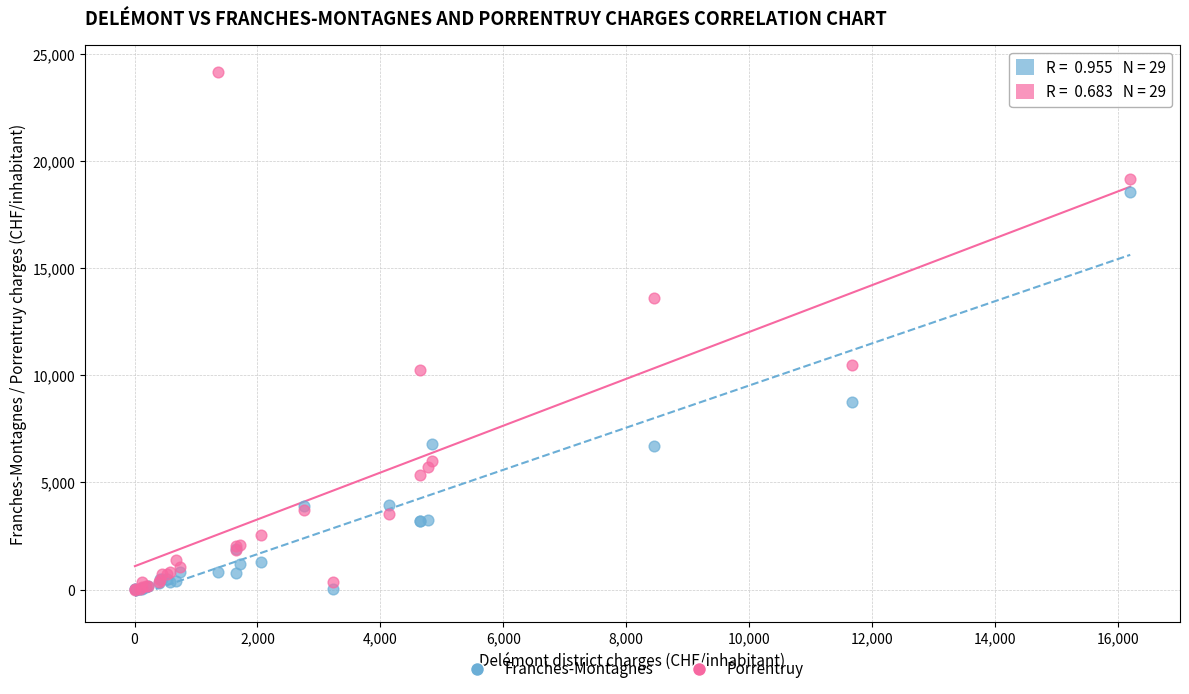

What are all the series names shown in the legend?

Franches-Montagnes, Porrentruy